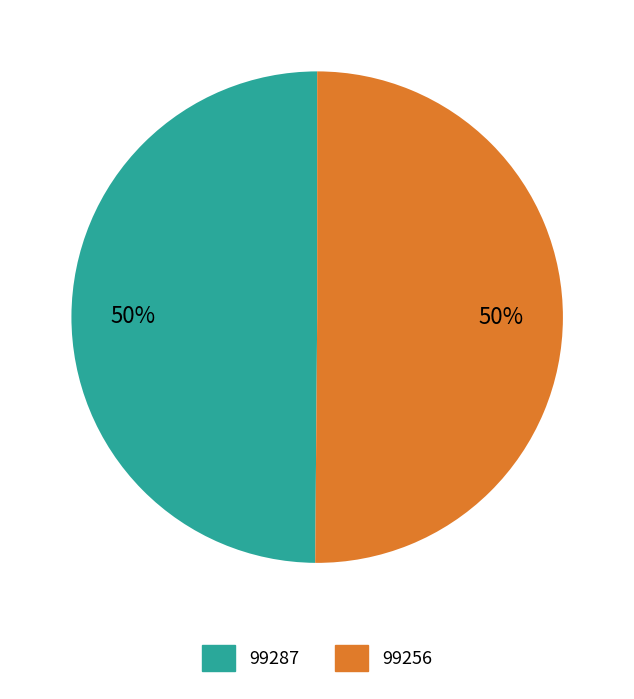

Combined, do 99287 and 99256 account for over 50%?

Yes